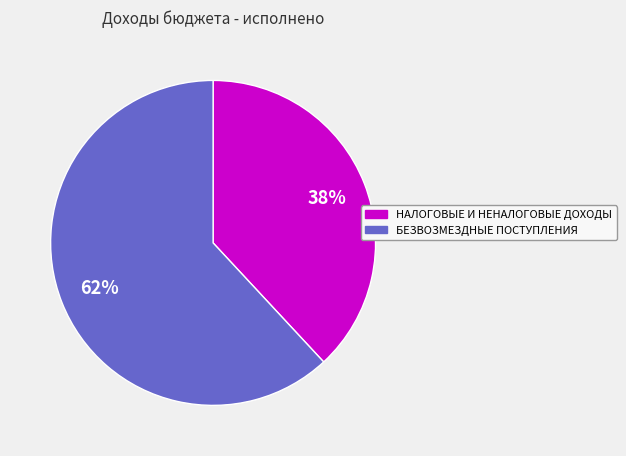

Which slice is the smallest?

НАЛОГОВЫЕ И НЕНАЛОГОВЫЕ ДОХОДЫ